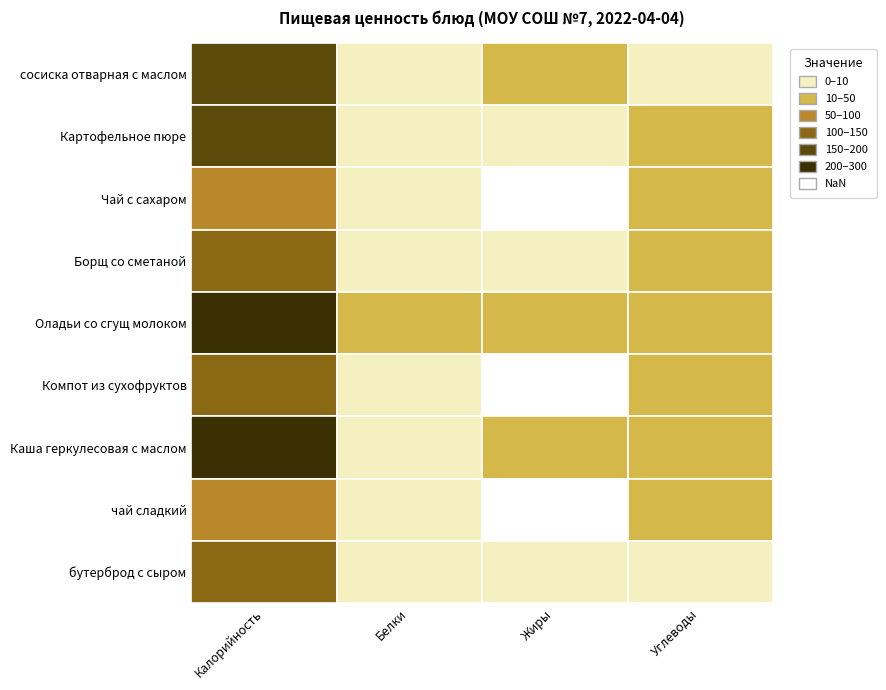

What is the difference between the highest and lowest values at Углеводы?

29.9